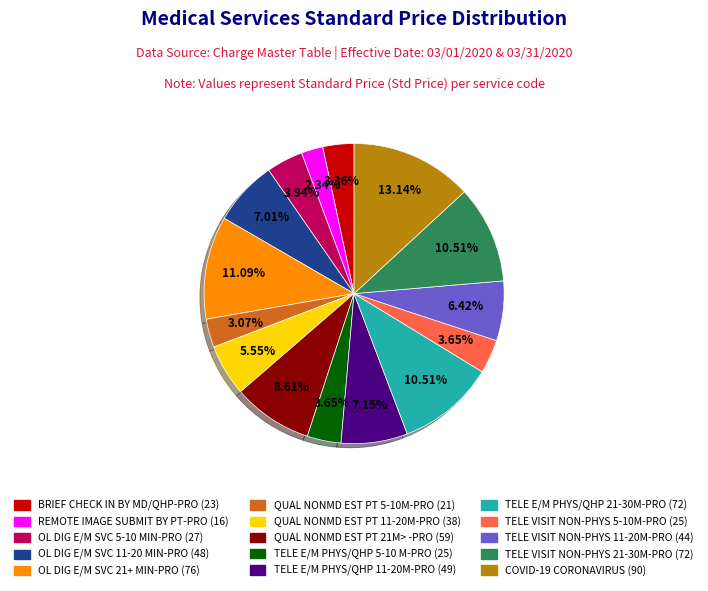

True or false: COVID-19 CORONAVIRUS accounts for 28% of the total.

False